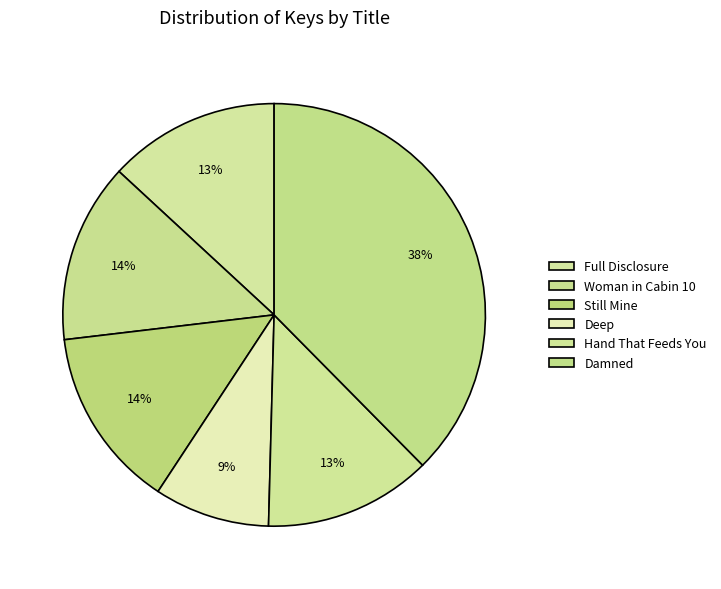

Count the number of slices in the pie.

6